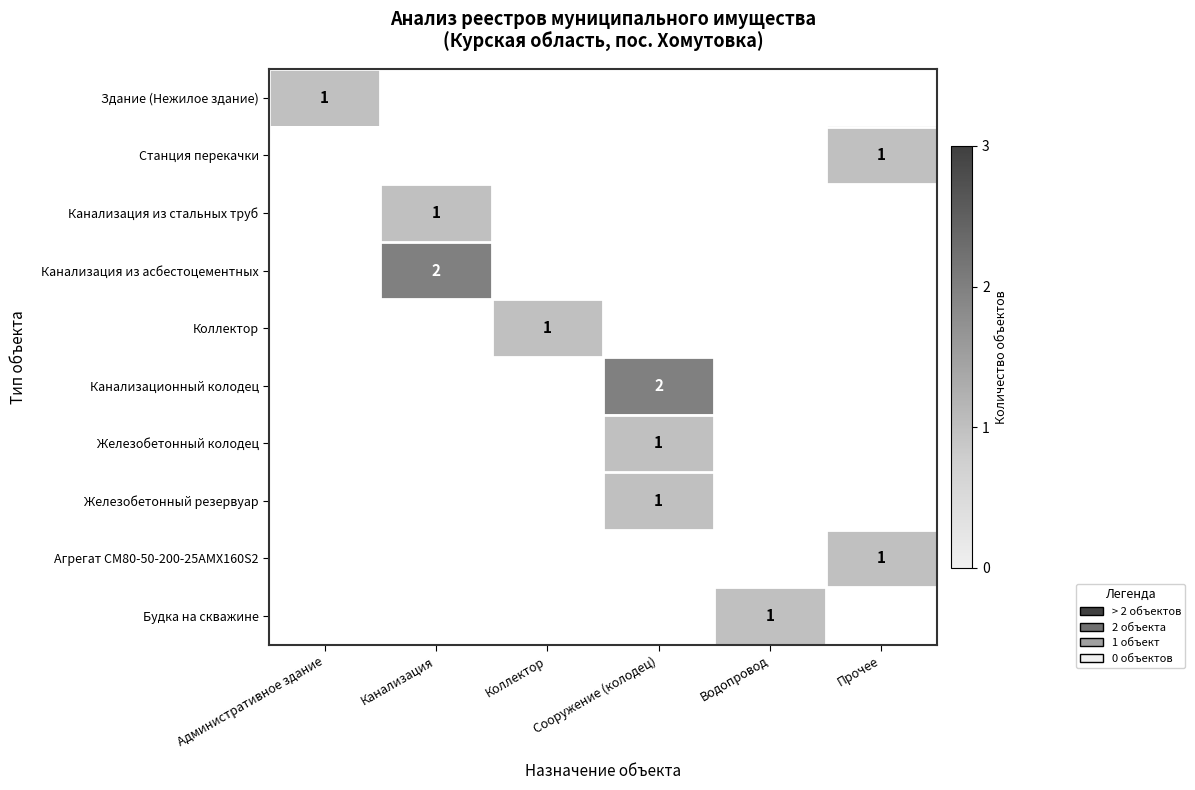

Is it true that Канализационный колодец equals 3 at Сооружение (колодец)?

False